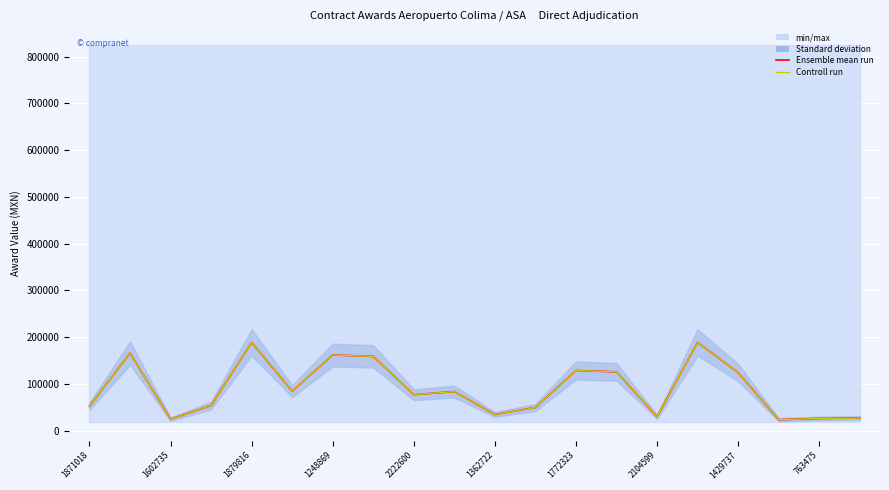

Read the Controll run value at 17.

23750.0